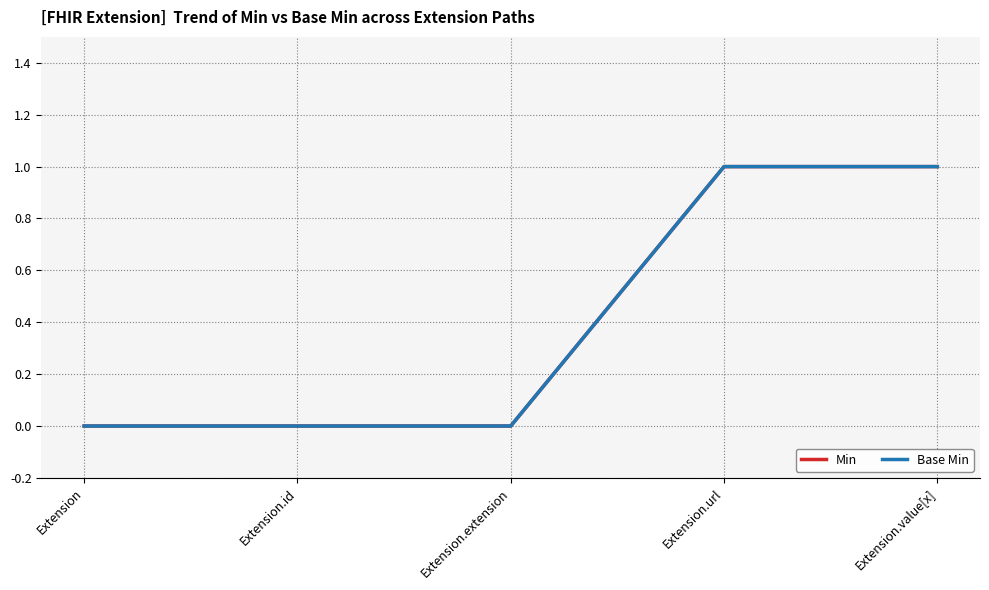

Which category has the lowest value in the Min series?

Extension